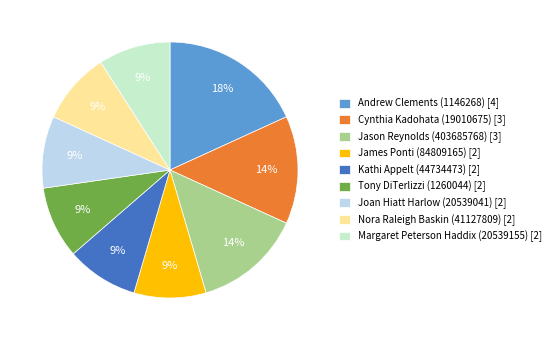

True or false: Andrew Clements (1146268) accounts for 32% of the total.

False